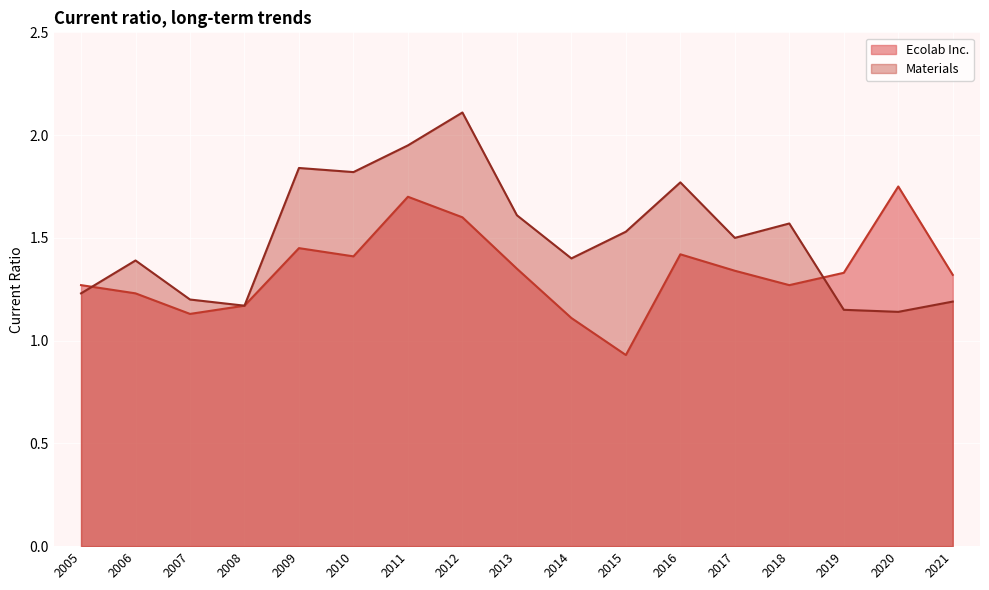

List the series in order of their overall mean, lowest first.

Ecolab Inc., Materials